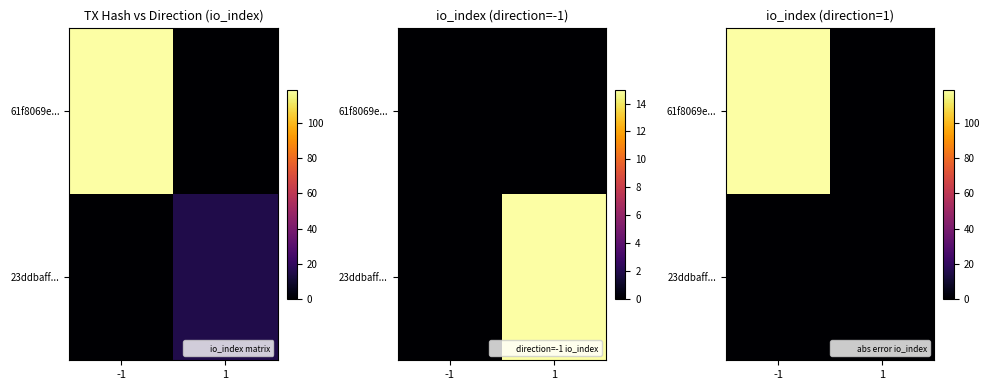

Which category has the highest value across all series?

-1